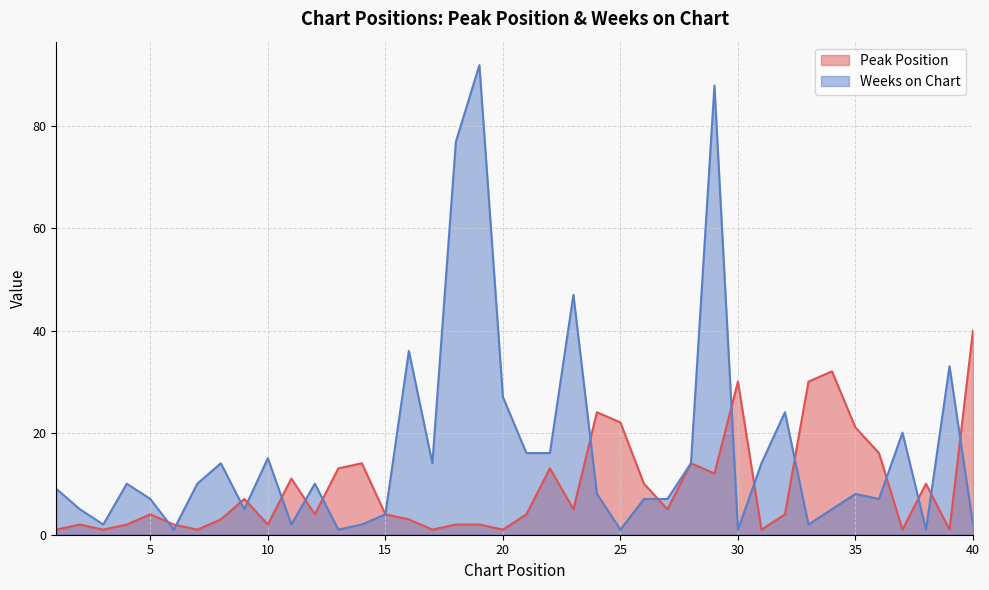

What is the value of the Peak Position point at the 6th from the left?

2